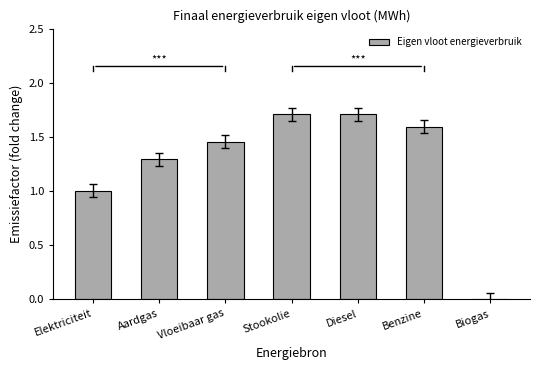

True or false: the data shows 1.3 at Aardgas.

True